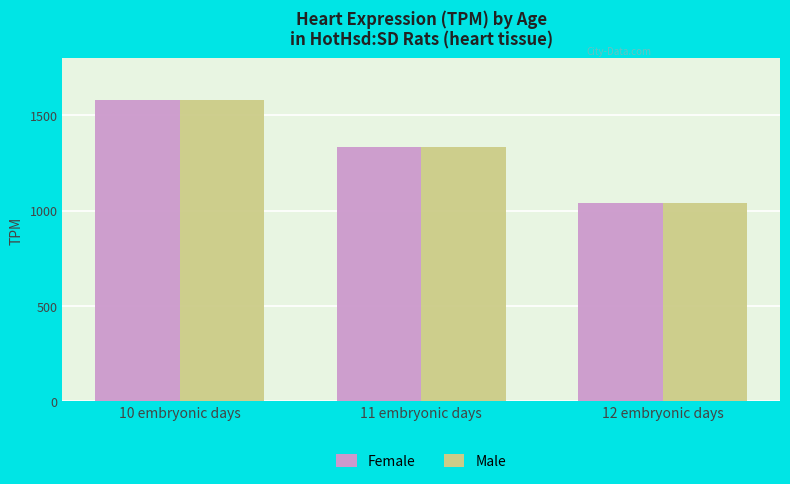

Which label corresponds to the largest value in the chart?

10 embryonic days